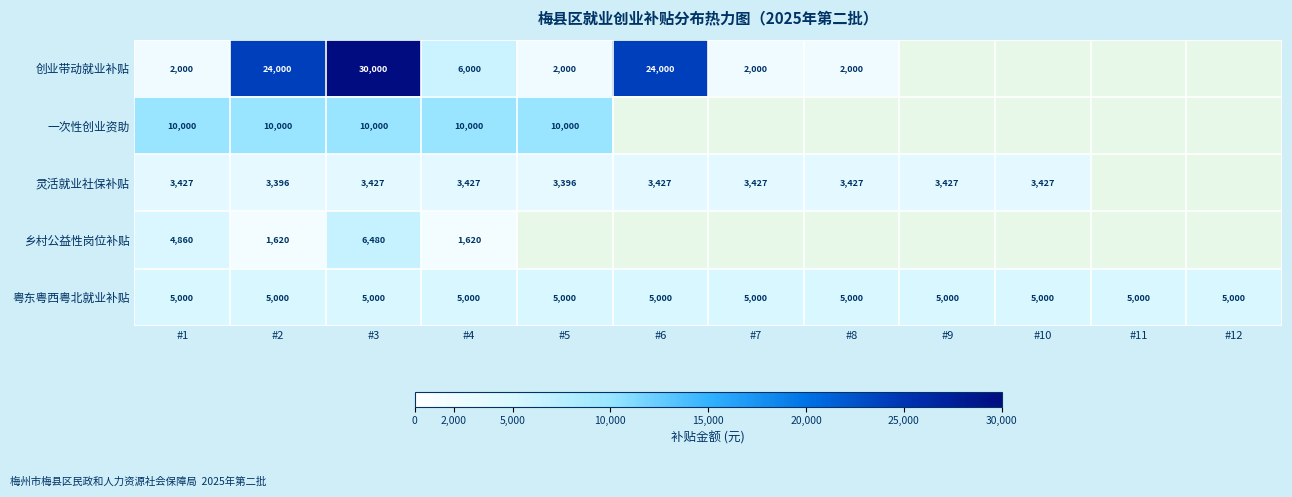

At #4, list the series in order from smallest to largest.

乡村公益性岗位补贴, 灵活就业社保补贴, 粤东粤西粤北就业补贴, 创业带动就业补贴, 一次性创业资助